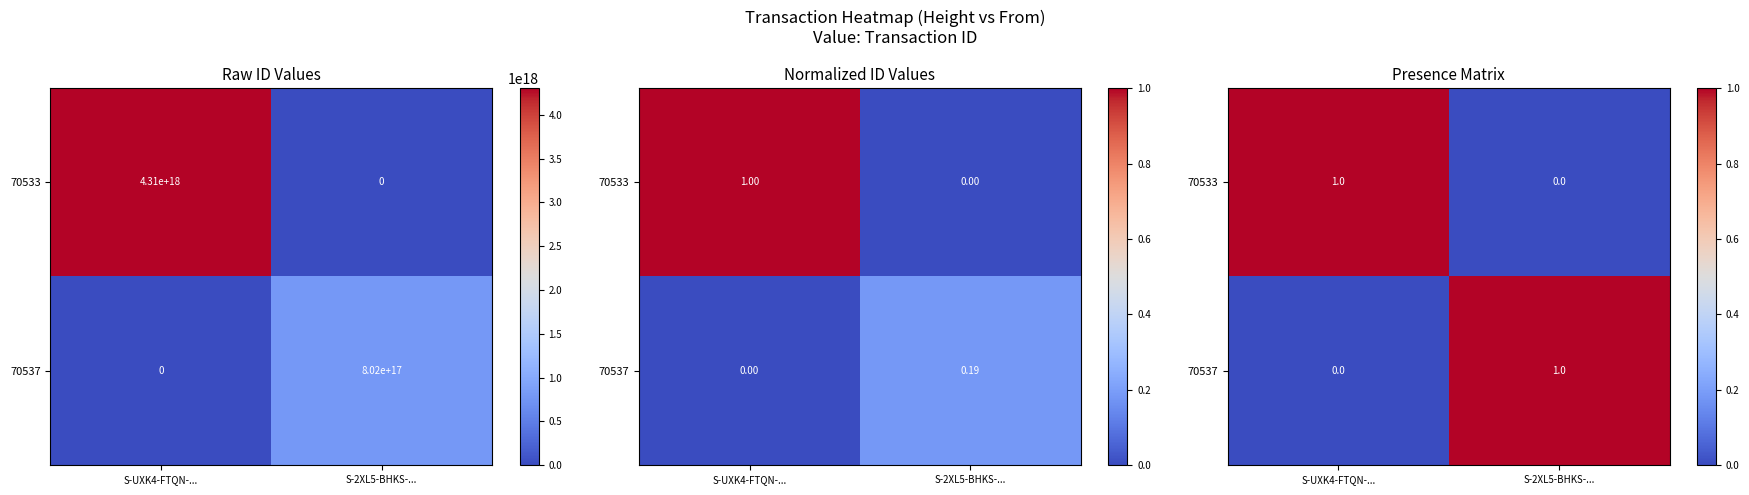

What is the greatest value displayed?

1